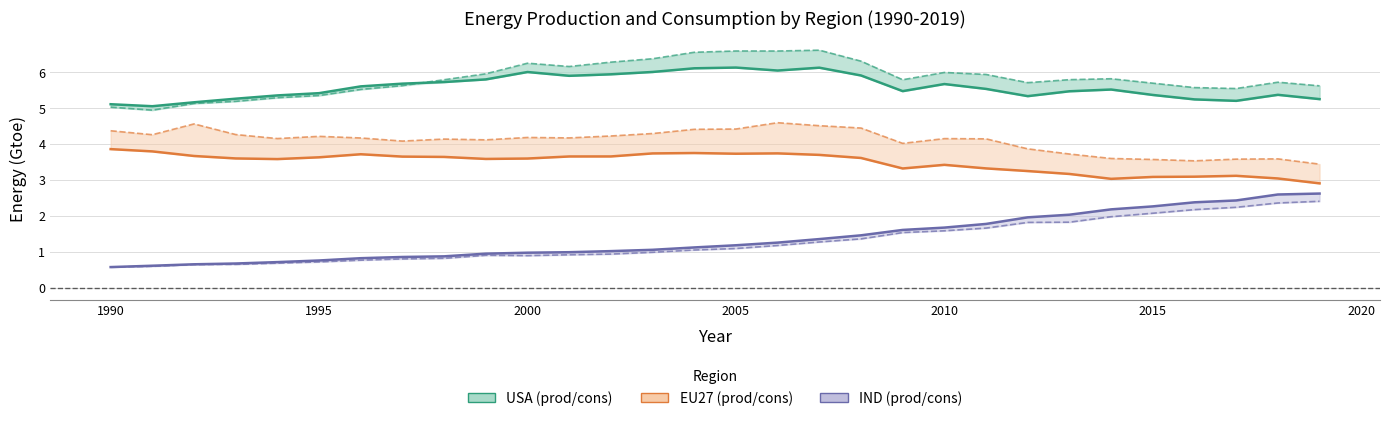

Reading left to right, extract all data points from this chart.

USA prod: 5.1	5.1	5.2	5.3	5.4	5.4	5.6	5.7	5.7	5.8	6.0	5.9	5.9	6.0	6.1	6.1	6.1	6.1	5.9	5.5	5.7	5.5	5.3	5.5	5.5	5.4	5.2	5.2	5.4	5.3
USA cons: 5.0	4.9	5.1	5.2	5.3	5.4	5.5	5.6	5.8	6.0	6.3	6.2	6.3	6.4	6.6	6.6	6.6	6.6	6.3	5.8	6.0	5.9	5.7	5.8	5.8	5.7	5.6	5.6	5.7	5.6
EU27 prod: 3.9	3.8	3.7	3.6	3.6	3.6	3.7	3.7	3.6	3.6	3.6	3.7	3.7	3.7	3.8	3.7	3.7	3.7	3.6	3.3	3.4	3.3	3.3	3.2	3.0	3.1	3.1	3.1	3.0	2.9
EU27 cons: 4.4	4.3	4.6	4.3	4.2	4.2	4.2	4.1	4.1	4.1	4.2	4.2	4.2	4.3	4.4	4.4	4.6	4.5	4.5	4.0	4.2	4.1	3.9	3.7	3.6	3.6	3.5	3.6	3.6	3.4
IND prod: 0.6	0.6	0.7	0.7	0.7	0.8	0.8	0.9	0.9	1.0	1.0	1.0	1.0	1.1	1.1	1.2	1.3	1.4	1.5	1.6	1.7	1.8	2.0	2.0	2.2	2.3	2.4	2.4	2.6	2.6
IND cons: 0.6	0.6	0.6	0.7	0.7	0.7	0.8	0.8	0.8	0.9	0.9	0.9	0.9	1.0	1.1	1.1	1.2	1.3	1.4	1.5	1.6	1.7	1.8	1.8	2.0	2.1	2.2	2.2	2.4	2.4